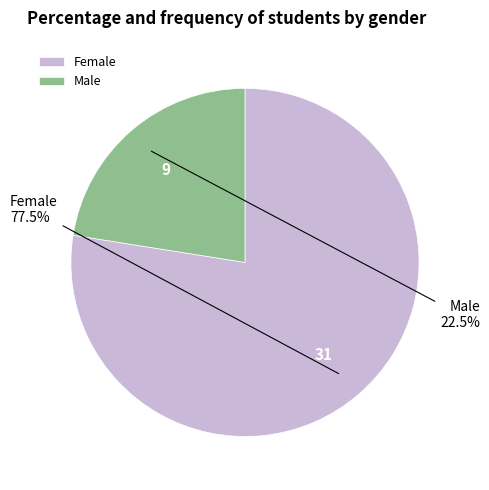

Which slice is the largest?

Female